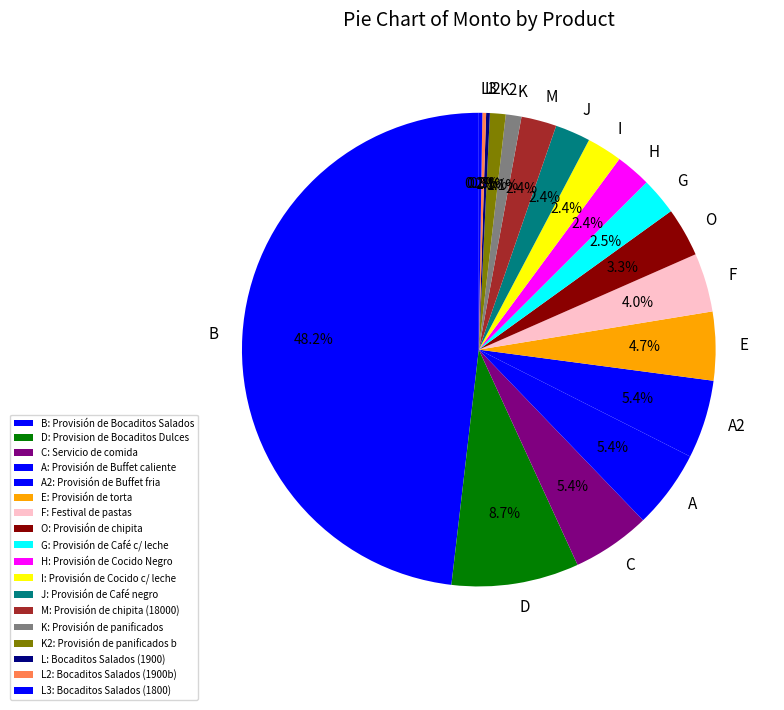

Does O represent more than half of the total?

No